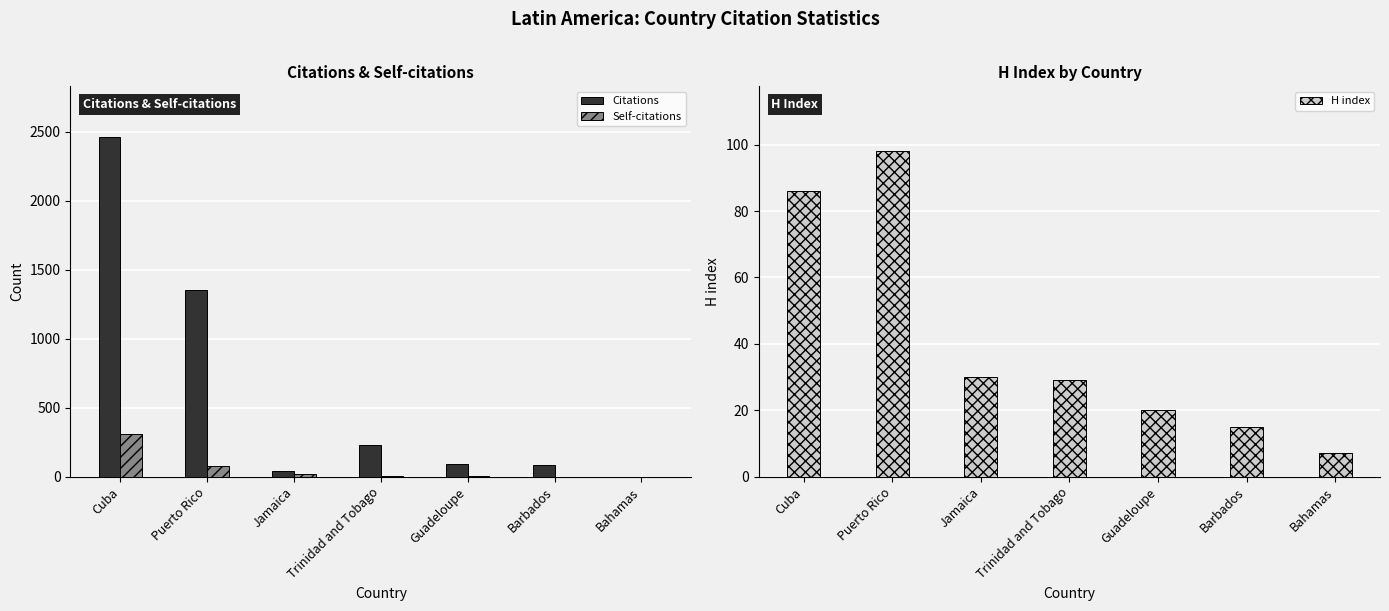

Reading left to right, extract all data points from this chart.

Citations: Cuba=2459	Puerto Rico=1351	Jamaica=44	Trinidad and Tobago=232	Guadeloupe=91	Barbados=82	Bahamas=0
Self-citations: Cuba=309	Puerto Rico=79	Jamaica=17	Trinidad and Tobago=5	Guadeloupe=4	Barbados=0	Bahamas=0
H index: Cuba=86	Puerto Rico=98	Jamaica=30	Trinidad and Tobago=29	Guadeloupe=20	Barbados=15	Bahamas=7